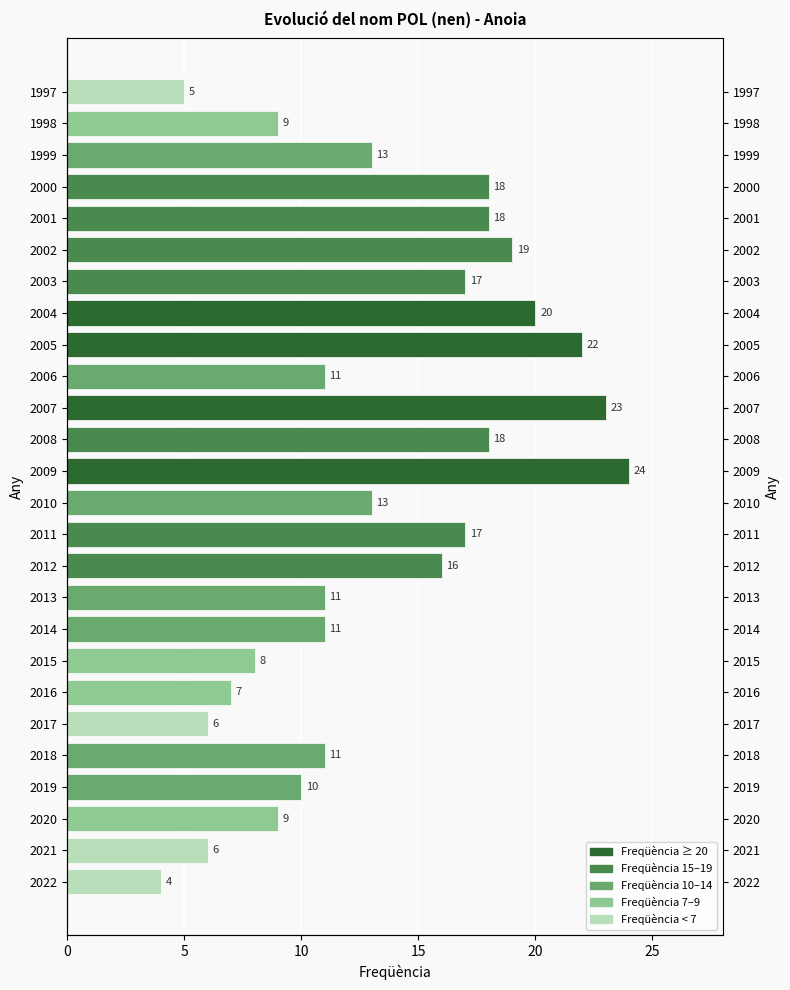

Which has a higher value, 2014 or 2015?

2014